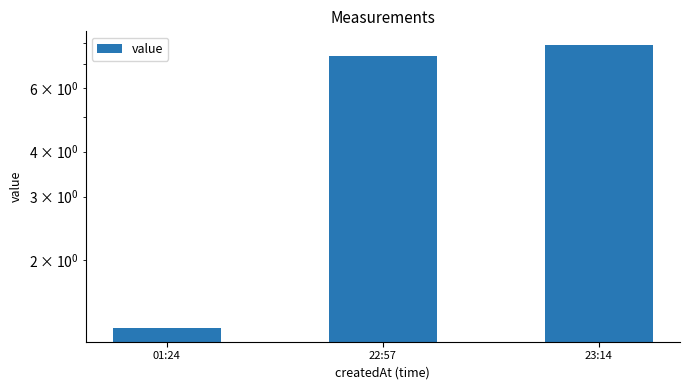

Reading right to left, transcribe all the data shown in this chart.

23:14=7.9	22:57=7.4	01:24=1.3